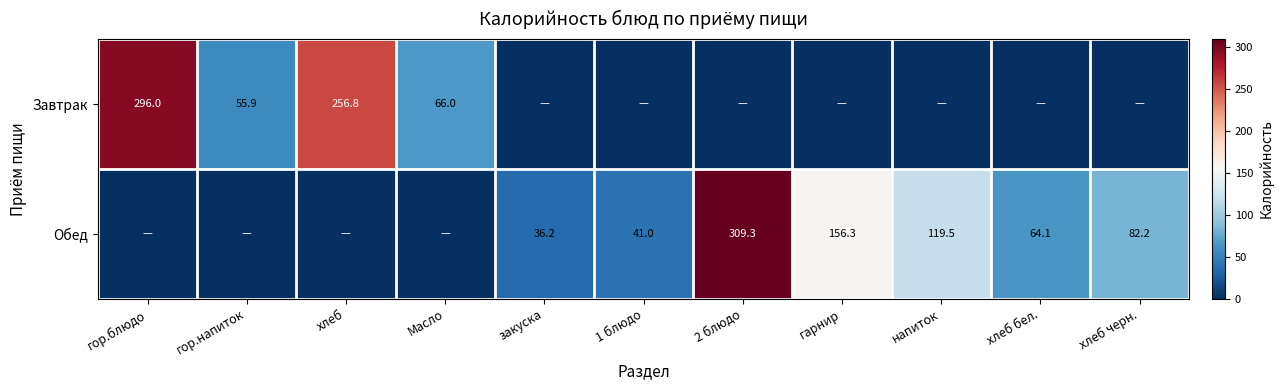

What is the difference between the Обед values at хлеб бел. and 2 блюдо?

245.2